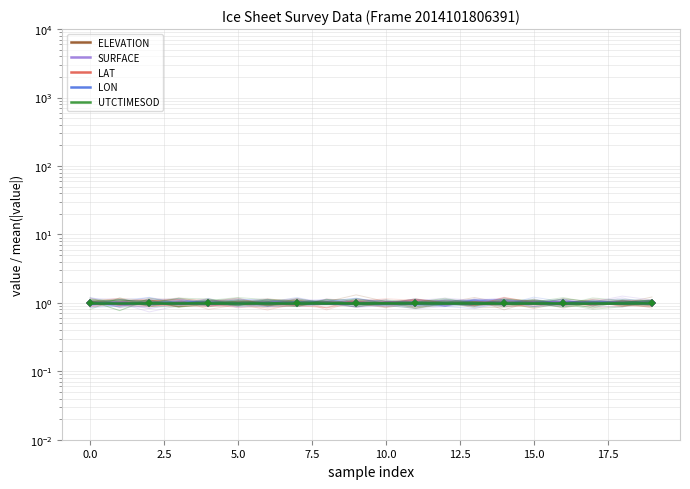

True or false: LAT has more than 2 points higher than both neighbors.

False